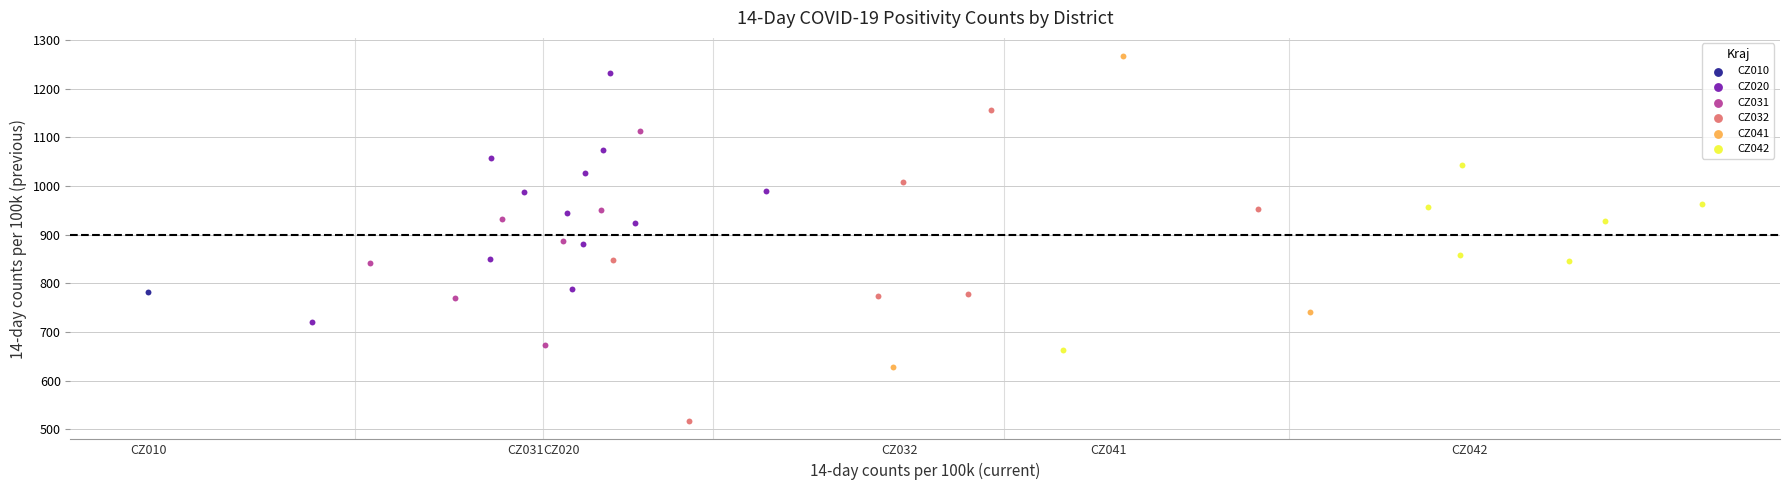

Which series reaches the maximum Y coordinate?

CZ041